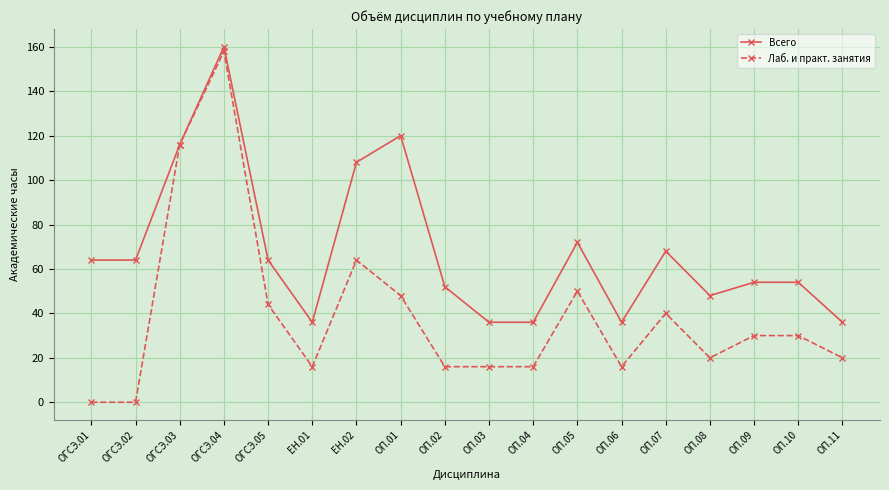

Where is the first local maximum for Лаб. и практ. занятия?

ОГСЭ.04